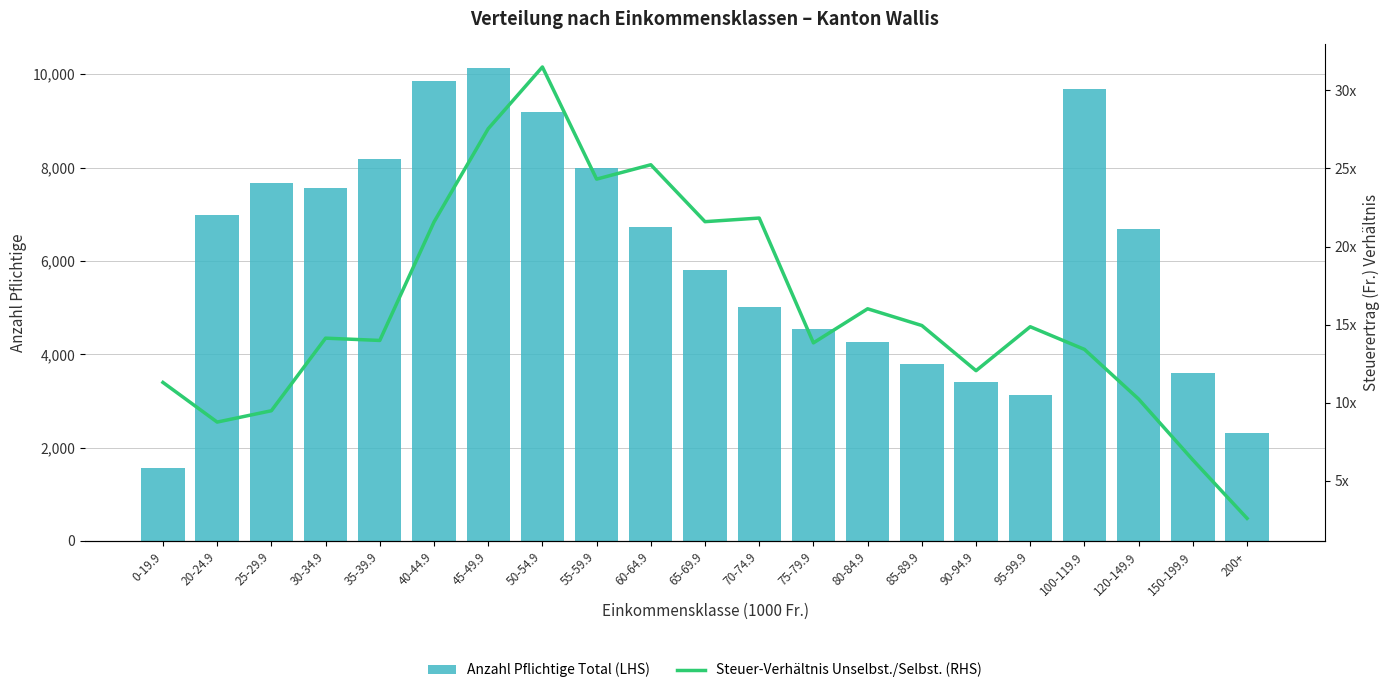

What is the greatest value displayed?

10132.0